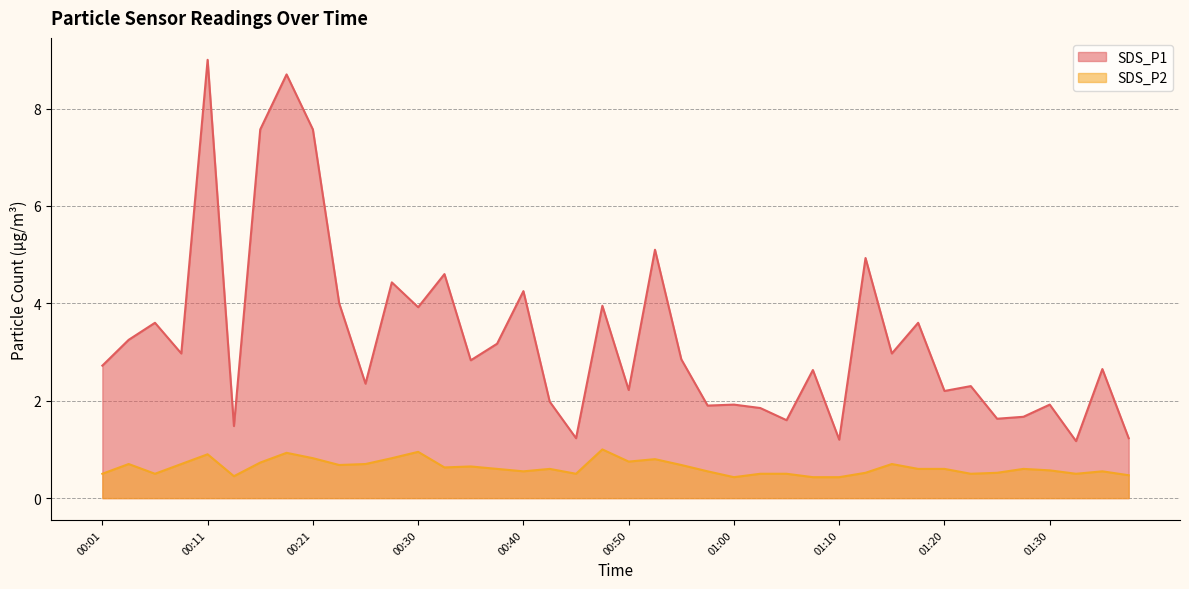

The value of SDS_P1 at 00:50 is 3.5. True or false?

False